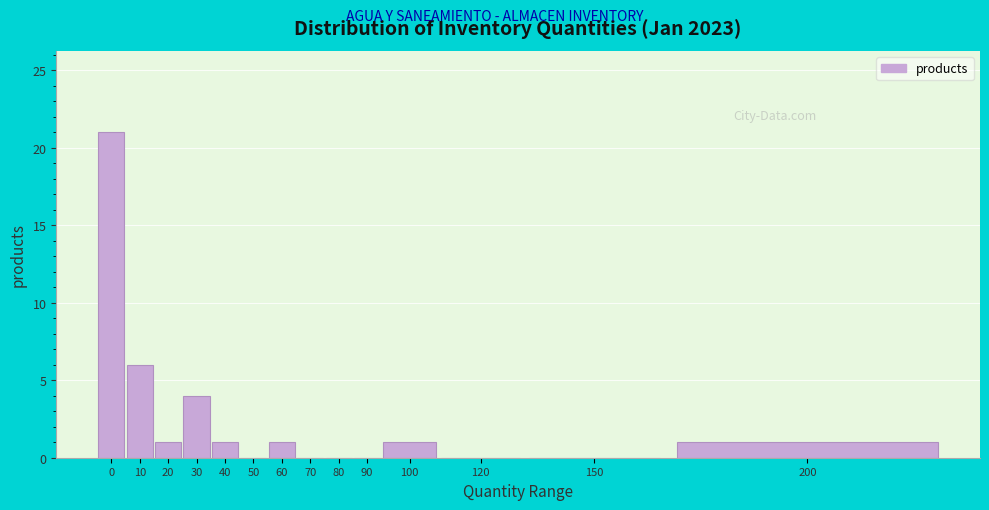

Reading left to right, extract all data points from this chart.

0=21	10=6	20=1	30=4	40=1	50=0	60=1	70=0	80=0	90=0	100=1	120=0	150=0	200=1